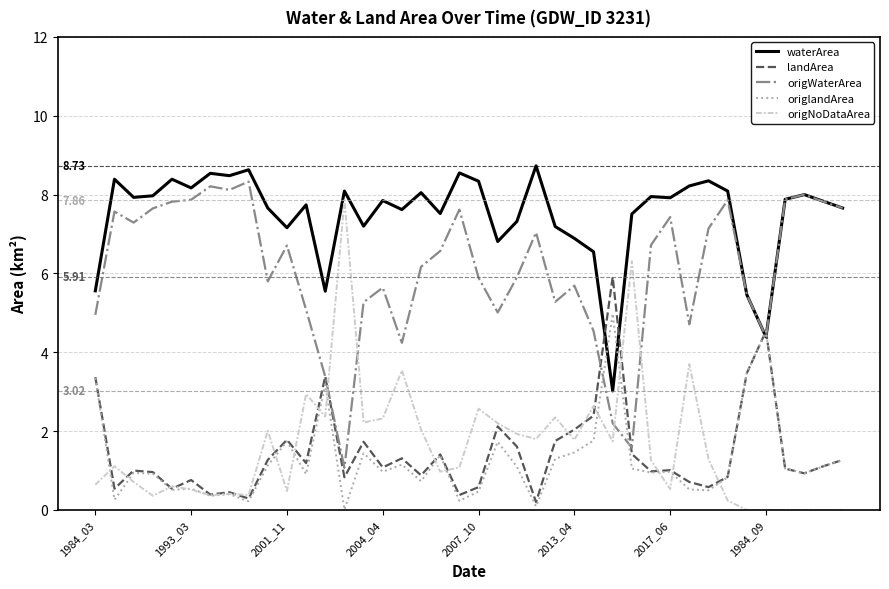

How many interior local peaks does the landArea series have?

12